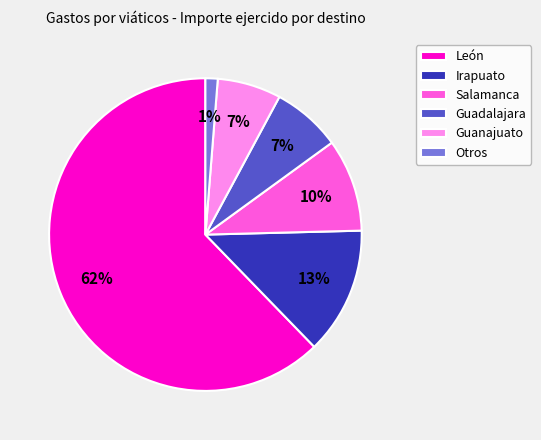

Which slice is the largest?

León